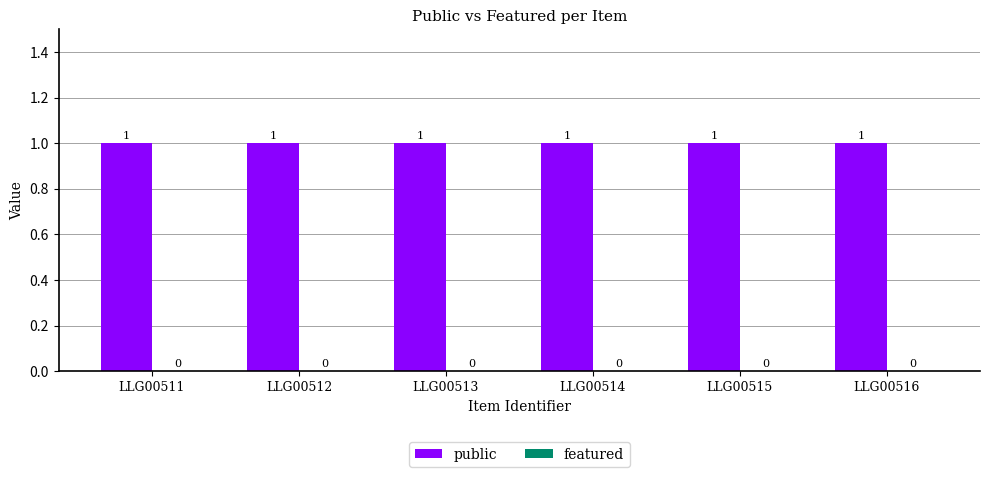

Rank the categories by featured value from lowest to highest.

LLG00511, LLG00512, LLG00513, LLG00514, LLG00515, LLG00516